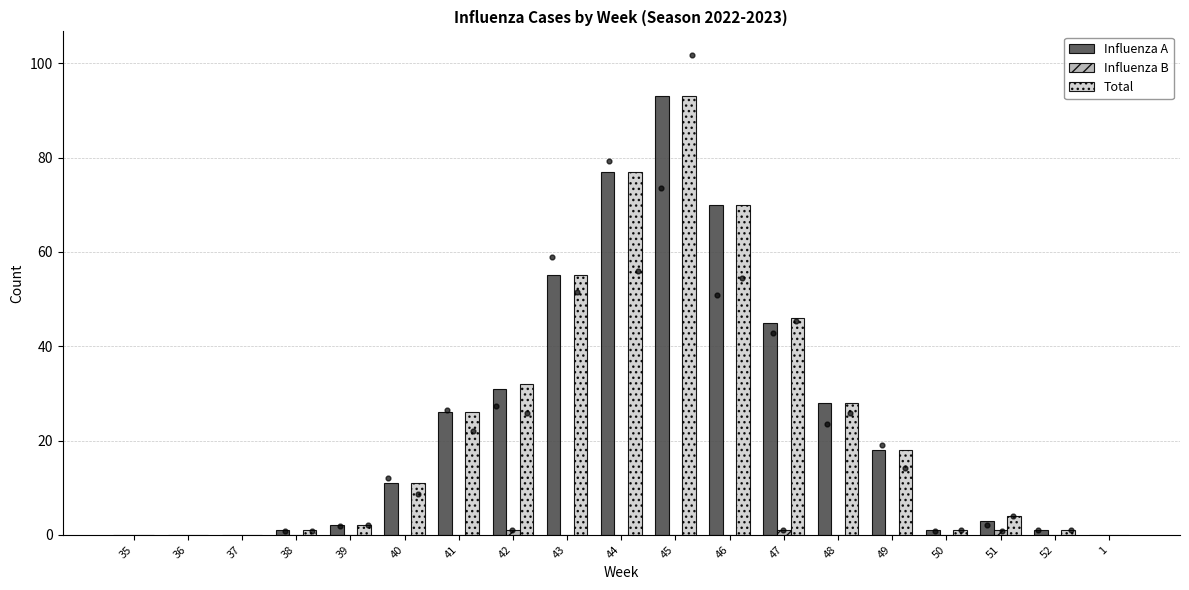

Is the value of Total at 48 greater than the value of Influenza B at 52?

Yes